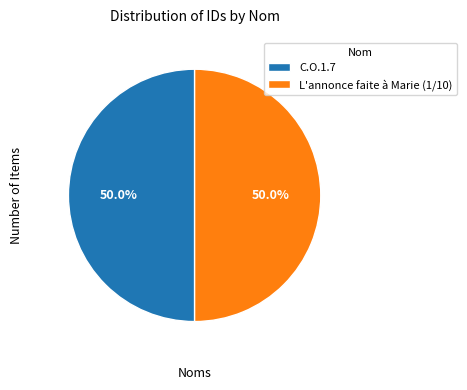

Is it true that L'annonce faite à Marie (1/10) is 65% of the pie?

False